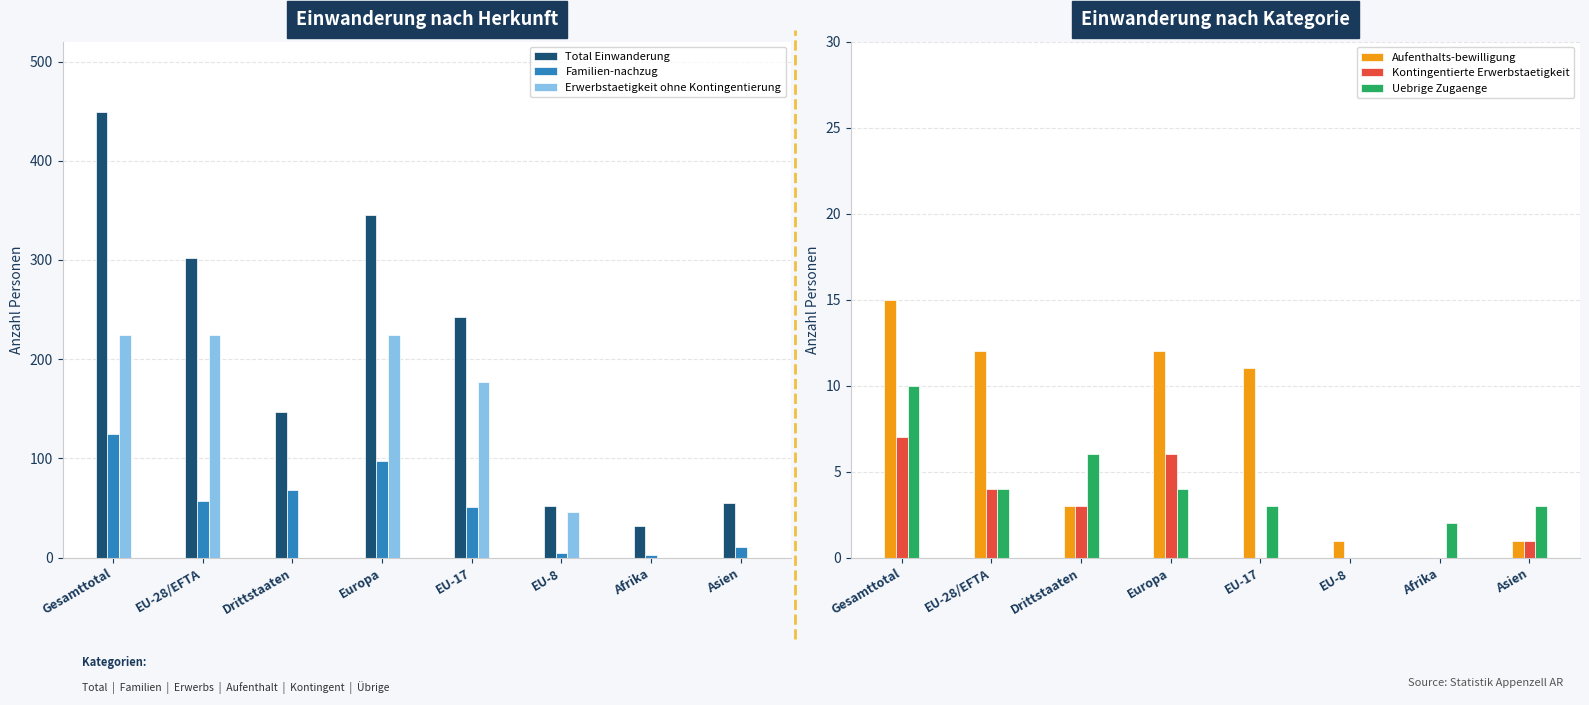

Reading left to right, extract all data points from this chart.

Total Einwanderung: 449	302	147	345	243	52	32	55
Familien-nachzug: 125	57	68	97	51	5	3	11
Erwerbstaetigkeit ohne Kontingentierung: 224	224	0	224	177	46	0	0
Aufenthalts-bewilligung: 15	12	3	12	11	1	0	1
Kontingentierte Erwerbstaetigkeit: 7	4	3	6	0	0	0	1
Uebrige Zugaenge: 10	4	6	4	3	0	2	3